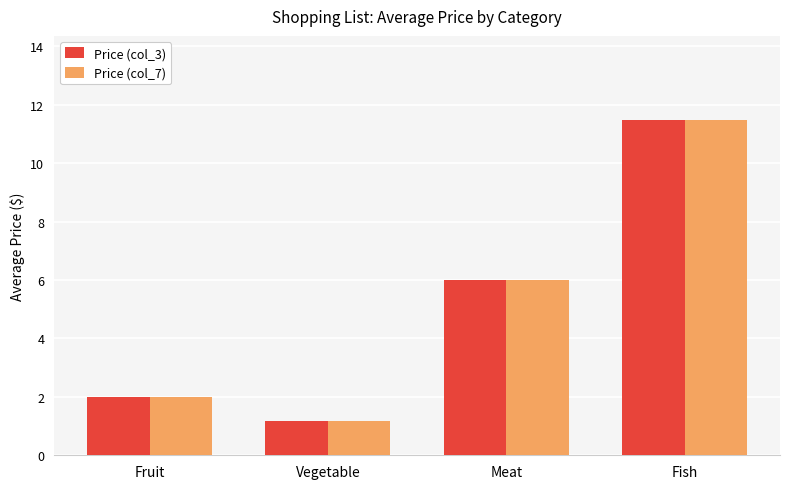

Reading left to right, extract all data points from this chart.

Price (col_3): Fruit=2.0	Vegetable=1.2	Meat=6.0	Fish=11.5
Price (col_7): Fruit=2.0	Vegetable=1.2	Meat=6.0	Fish=11.5